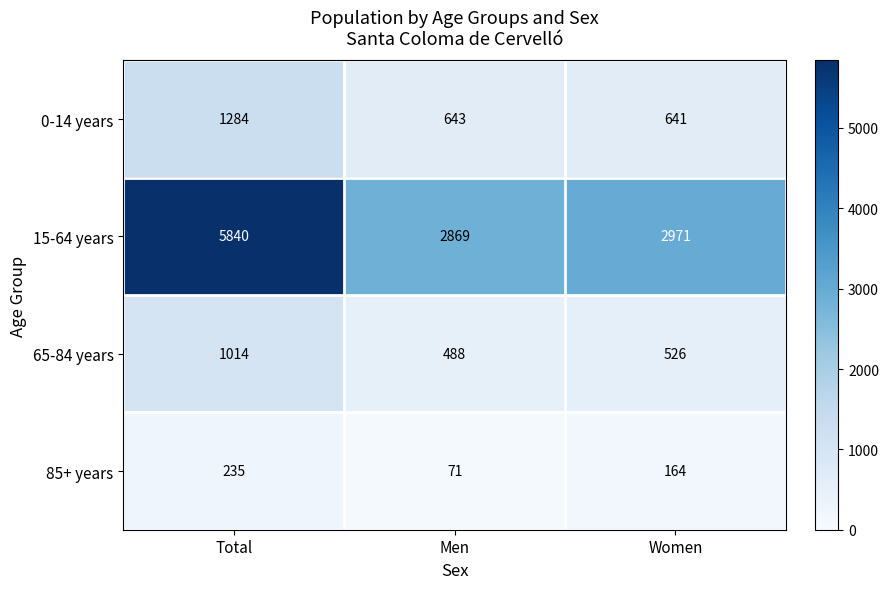

Rank the series by their maximum value, from highest to lowest.

15-64 years, 0-14 years, 65-84 years, 85+ years